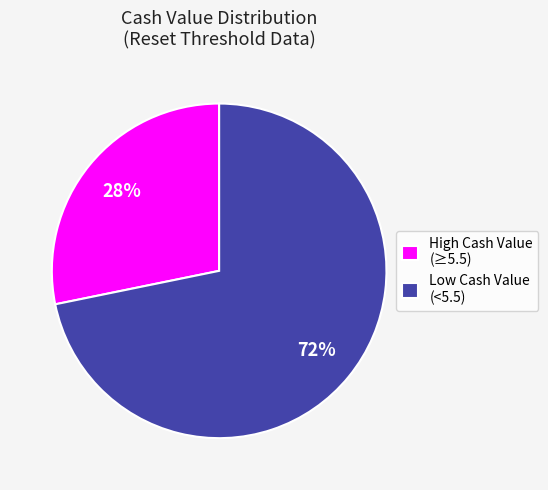

To the nearest percent, what portion does Low Cash Value (<5.5) represent?

72%